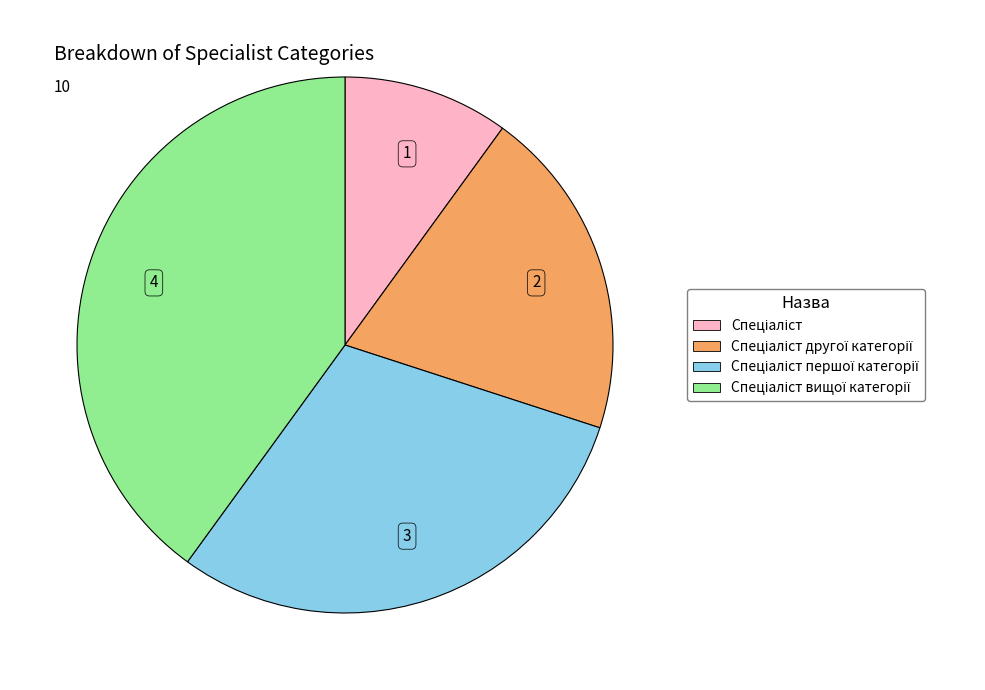

Is there a majority slice in this chart?

No